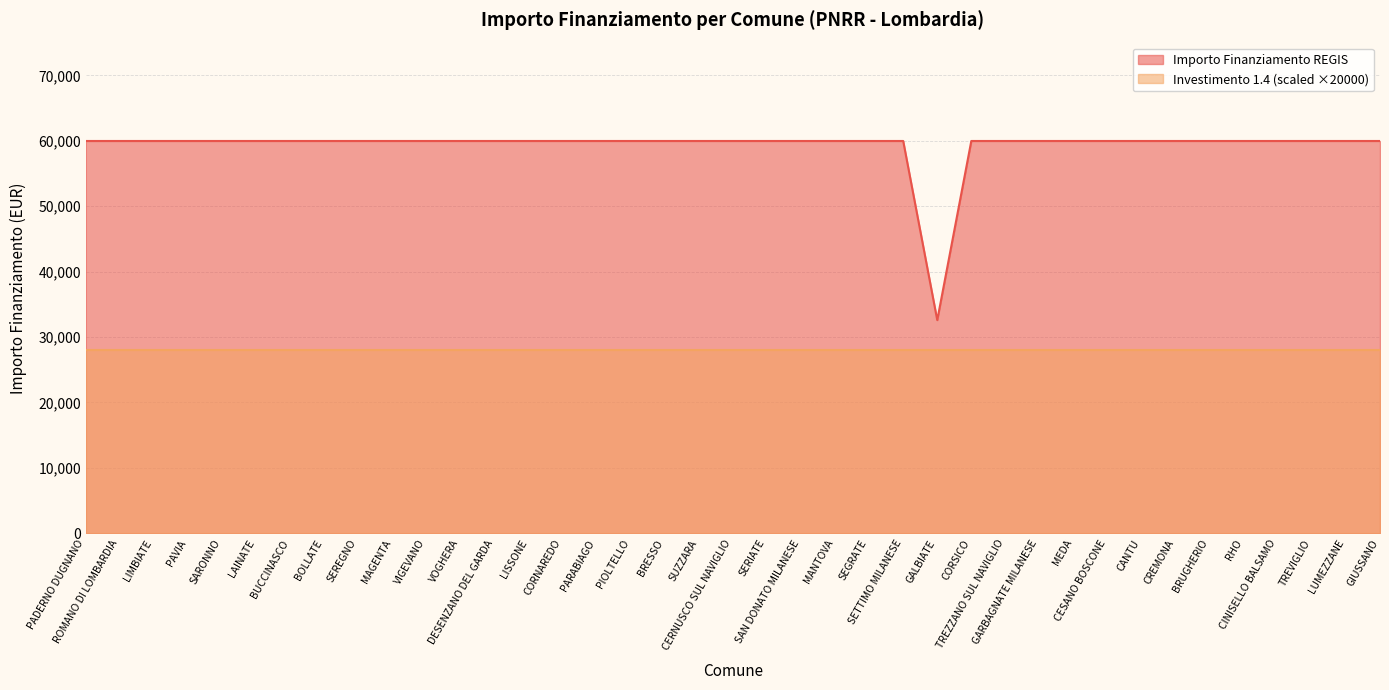

What position from the right is LISSONE?

26